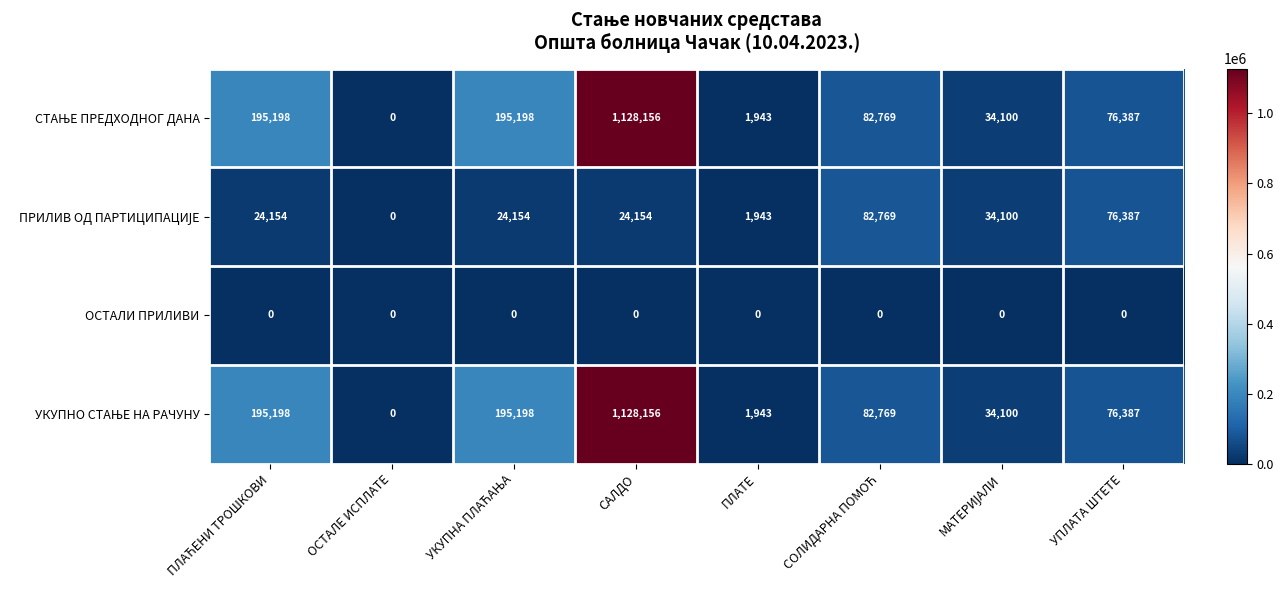

How many distinct data groups are displayed?

4